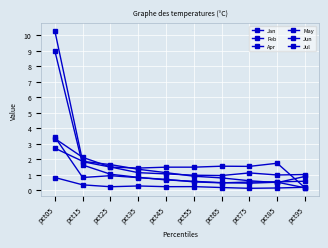

The value of Feb at pct35 is 0.8. True or false?

True